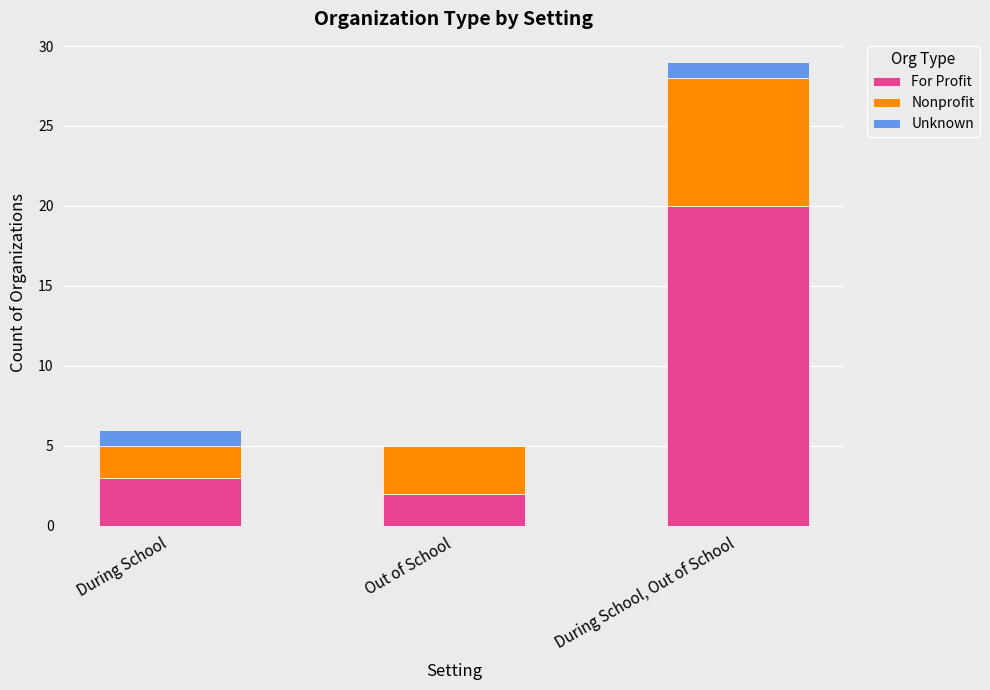

What is the highest value of the For Profit series?

20